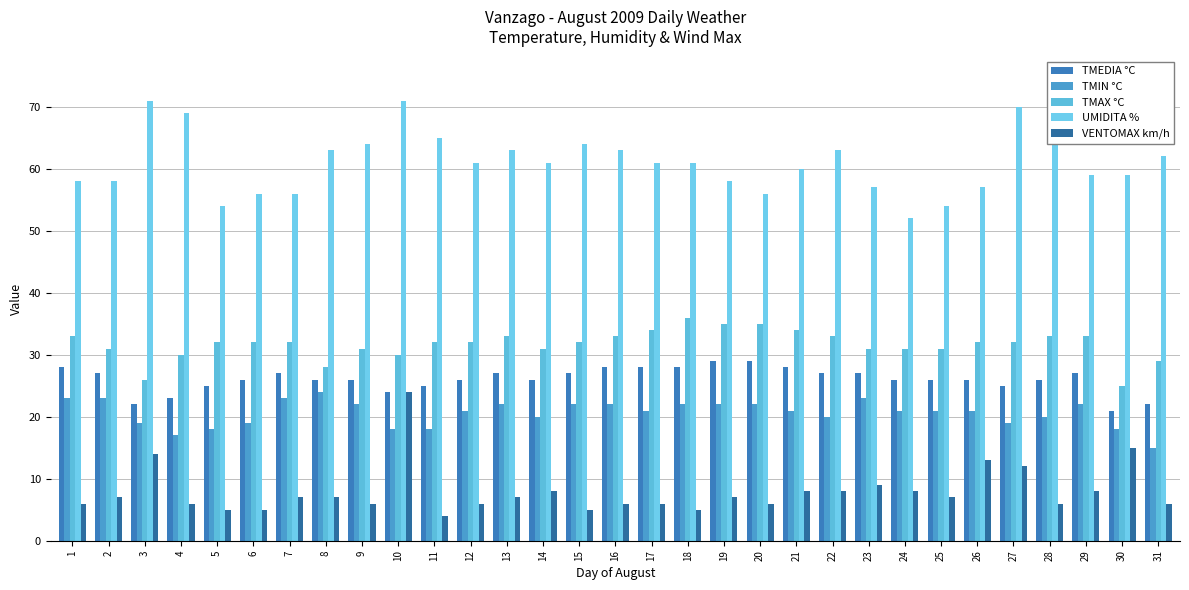

Where does the TMAX °C series first go above 32?

1